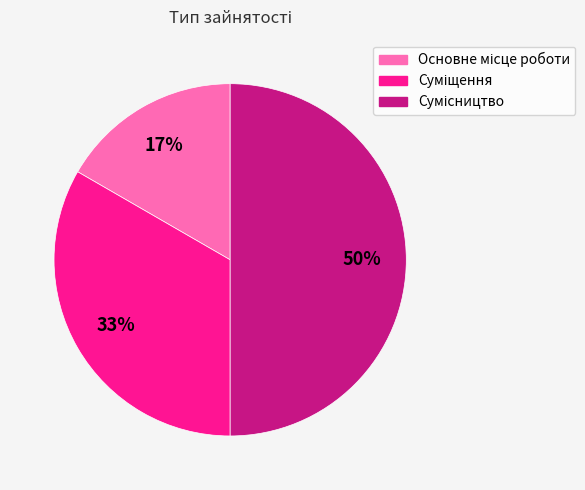

To the nearest percent, what is the difference between the largest and smallest slice percentages?

33%